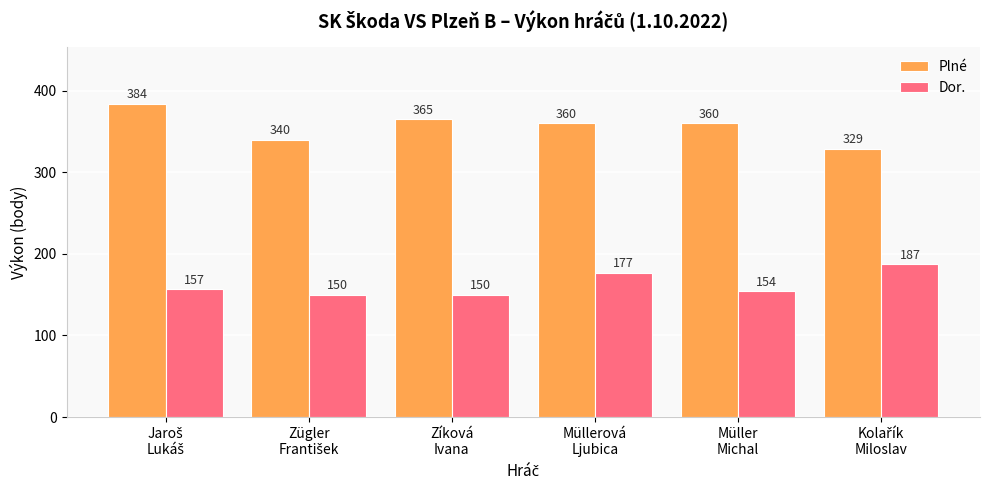

Are the bars grouped side by side (vs. stacked)?

Yes